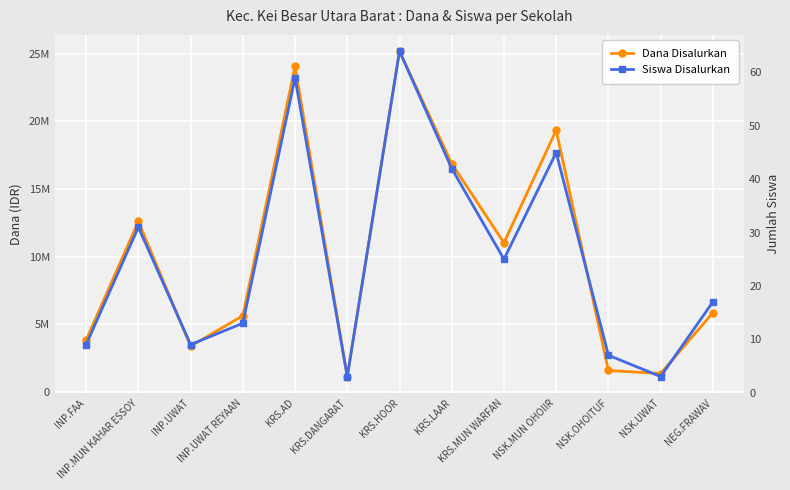

What is the difference between the maximum and second lowest values in the Dana Disalurkan series?

23850000